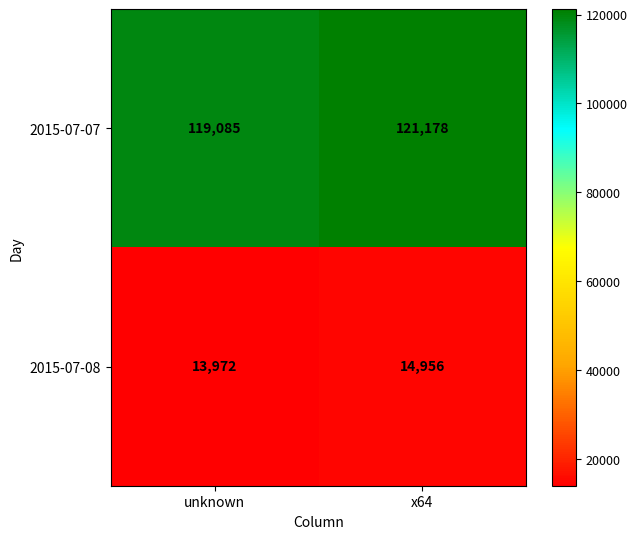

List the series in order of their overall mean, lowest first.

2015-07-08, 2015-07-07